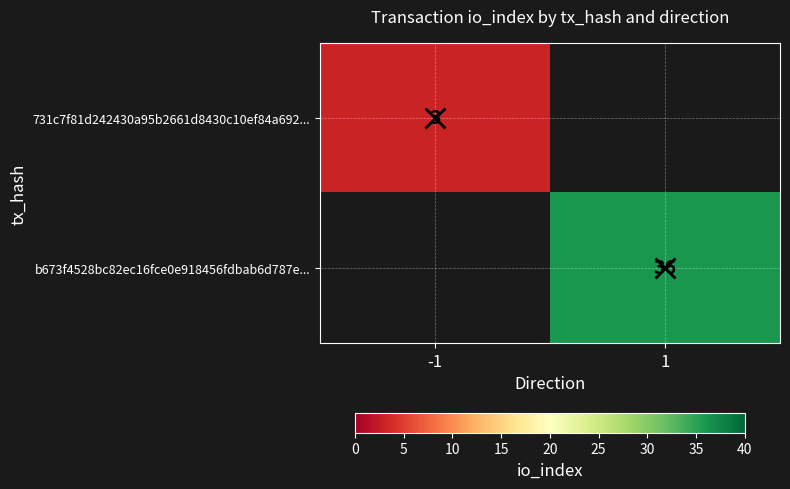

The value of b673f4528bc82ec16fce0e918456fdbab6d787e... at 1 is 10.2. True or false?

False